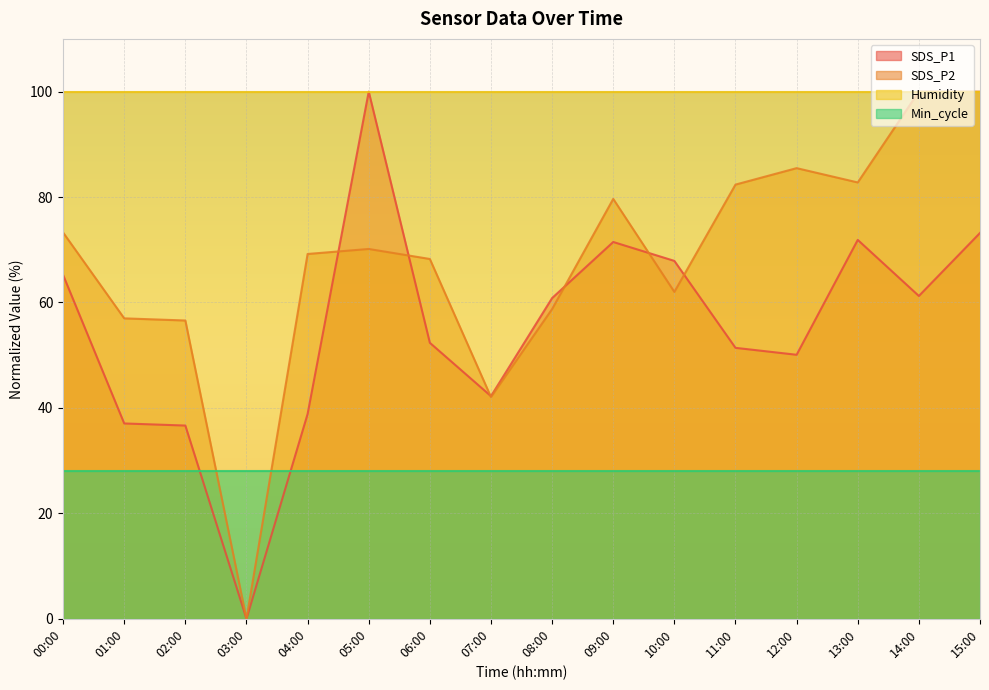

Read the SDS_P2 value at 15:00.

100.0